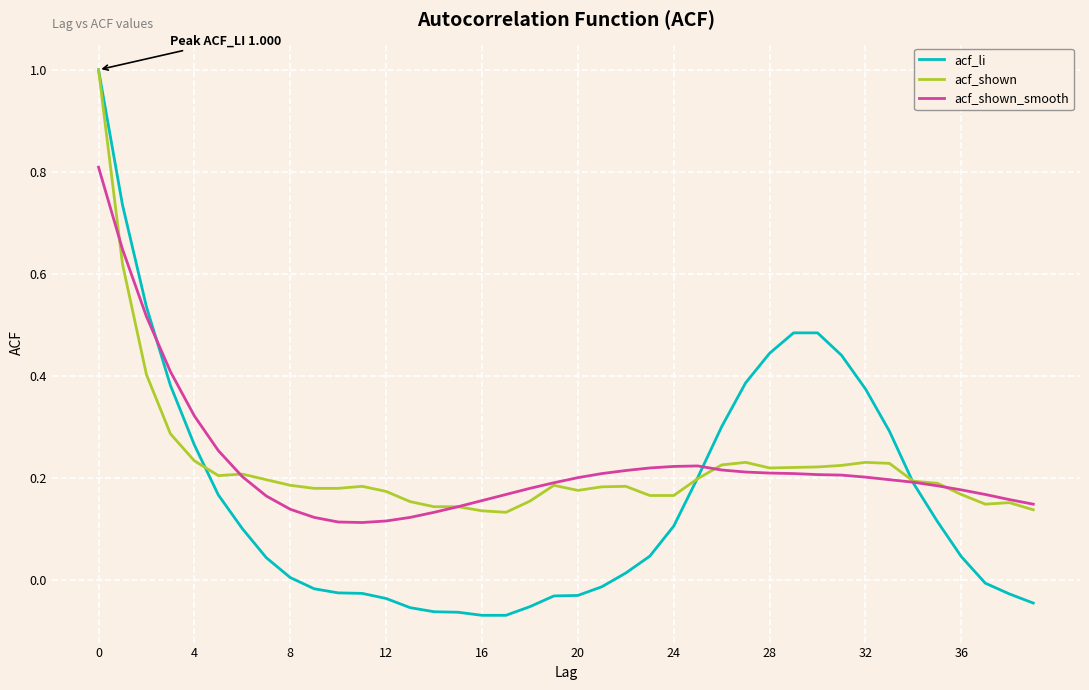

What is the greatest value displayed?

1.0